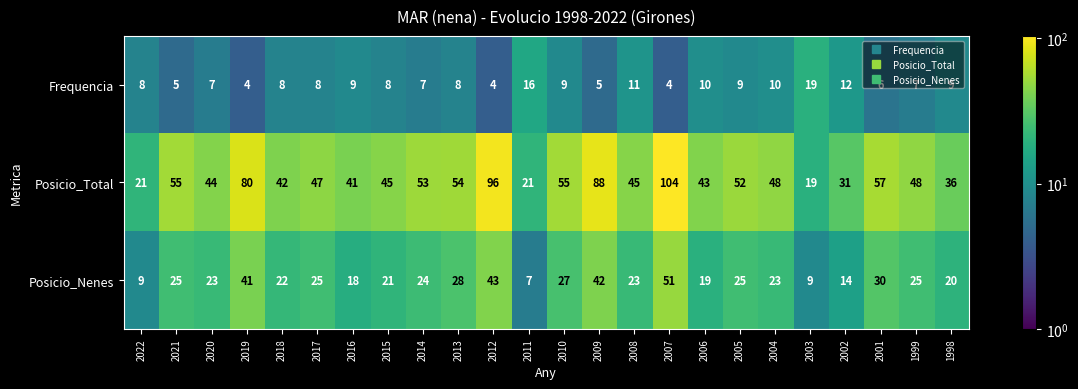

Rank the series at 2009 from highest to lowest value.

Posicio_Total, Posicio_Nenes, Frequencia